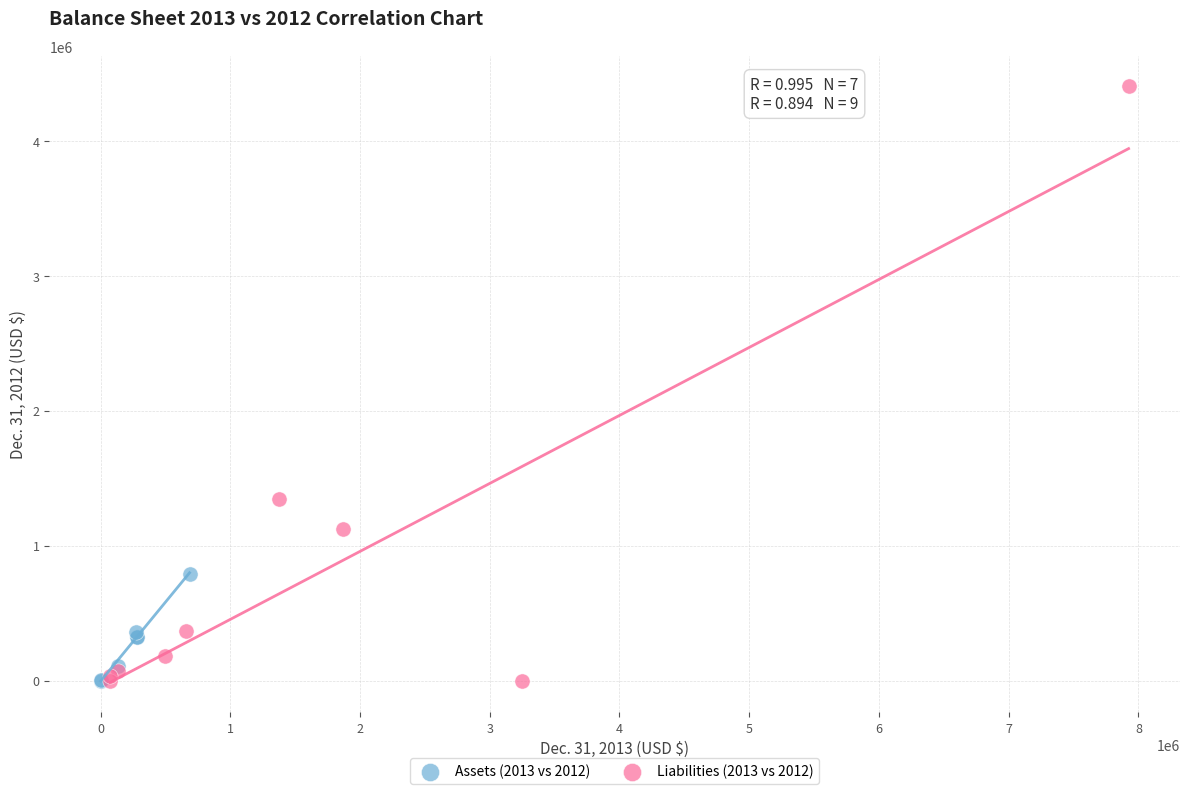

Which series has the widest spread of Y values?

Liabilities (2013 vs 2012)